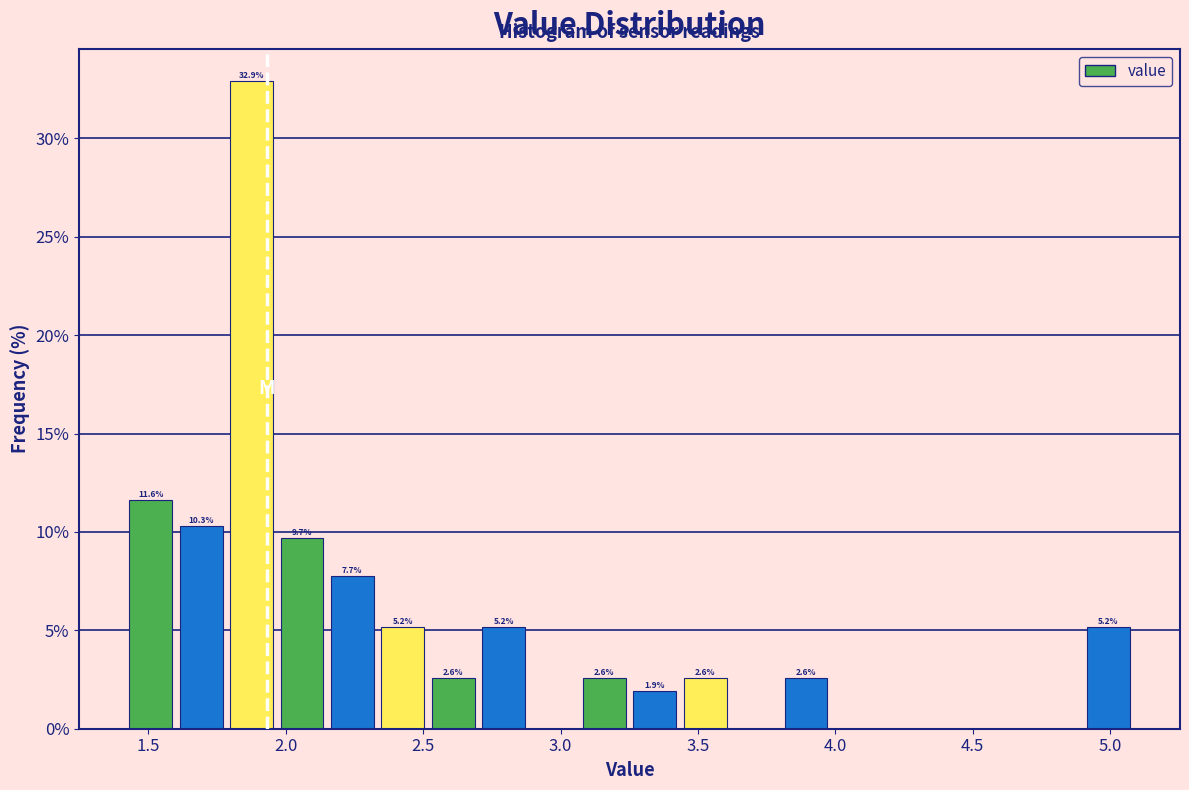

Around what value on the x-axis is the tallest bar? Give the approximate position of its centre, as read against the axis.

1.85